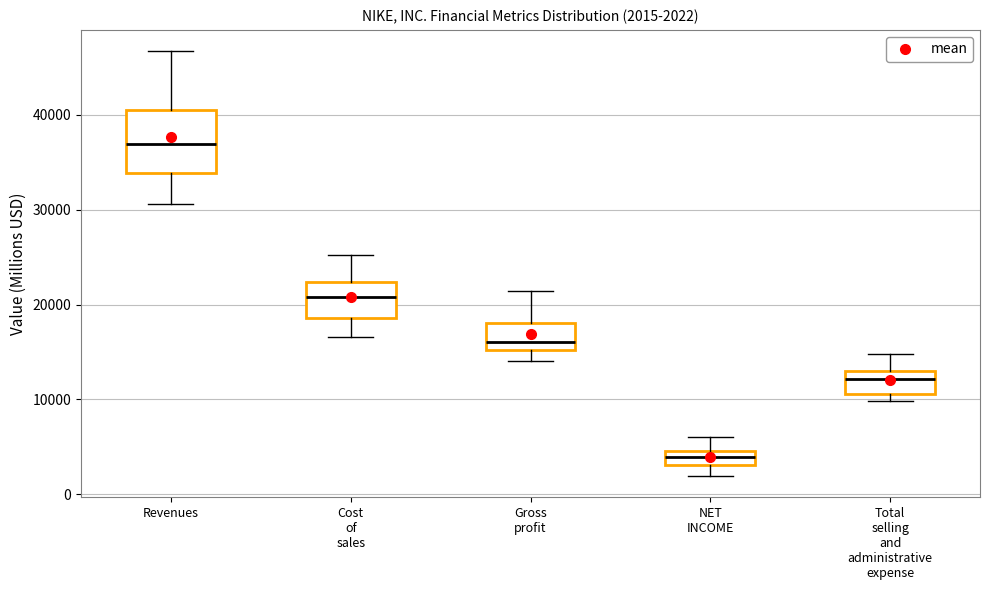

Which box is the tallest, from its lower edge to its upper edge?

Revenues